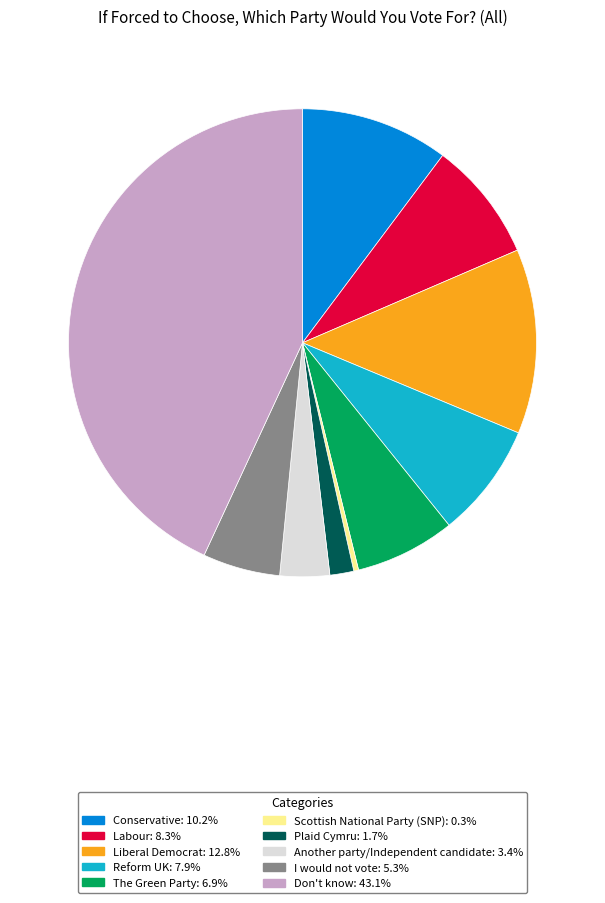

Between Reform UK and Conservative, which is larger?

Conservative